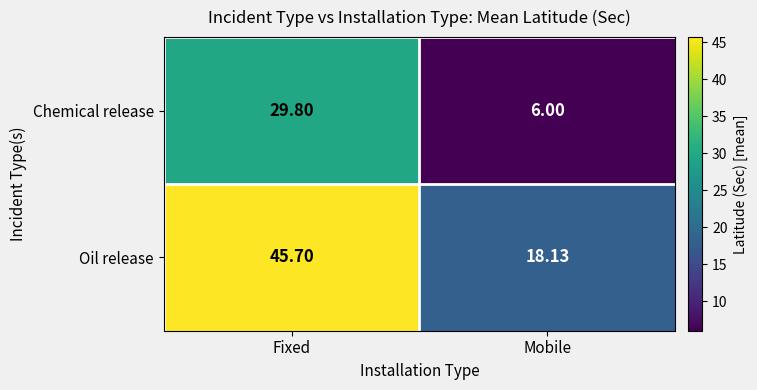

List the series in order of their peak value, highest first.

Oil release, Chemical release